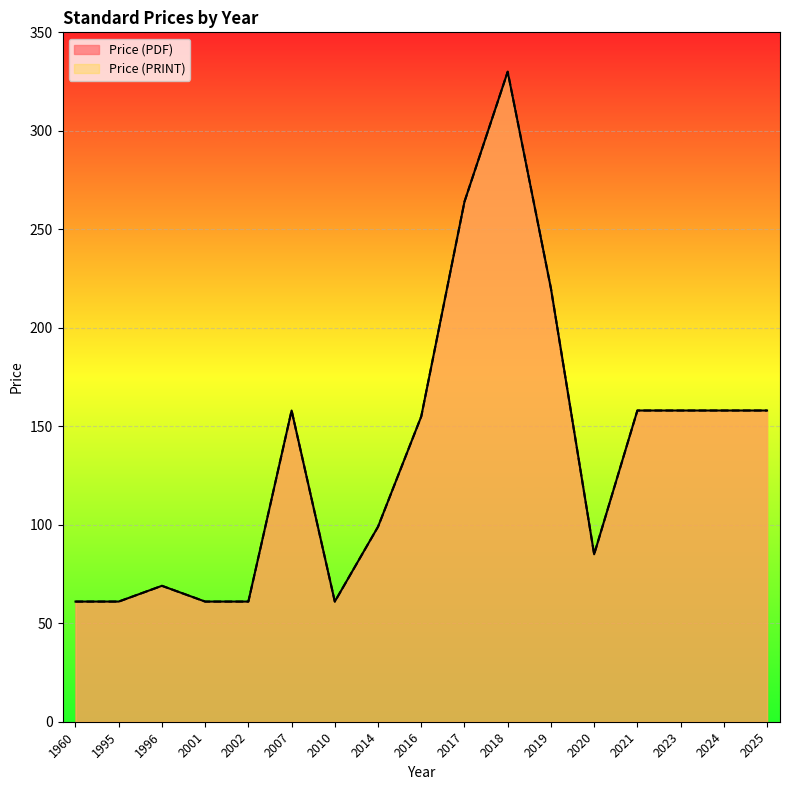

What is the value of the Price (PRINT) point at the 16th from the left?

158